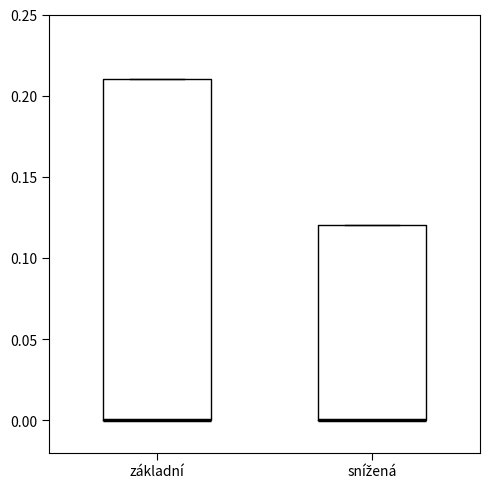

Reading left to right, read every box against the y-axis: the position of its median line, the range the box covers, and the ends of its whiskers. The values are not printed on the chart, so give them approximately, as read against the axis.

základní: median 0.00 (drawn on the box's lower edge), box 0.00 to 0.21, whiskers 0.00 to 0.21
snížená: median 0.00 (drawn on the box's lower edge), box 0.00 to 0.12, whiskers 0.00 to 0.12